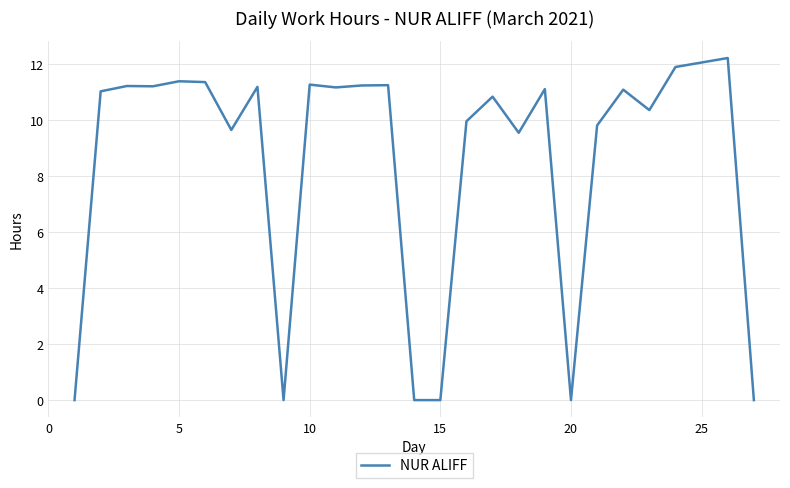

Does the chart display data point markers on the line(s)?

No